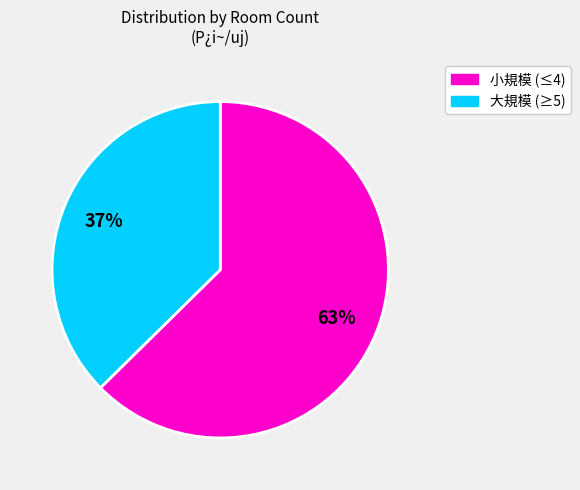

How many segments does this pie chart have?

2